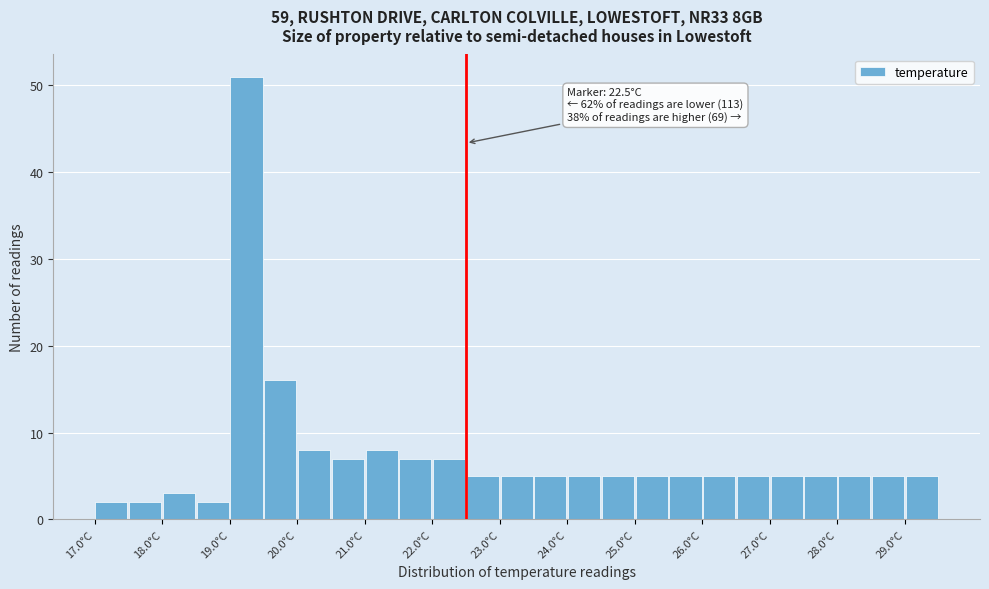

Which range on the x-axis has the tallest bar?

19.0 to 19.5